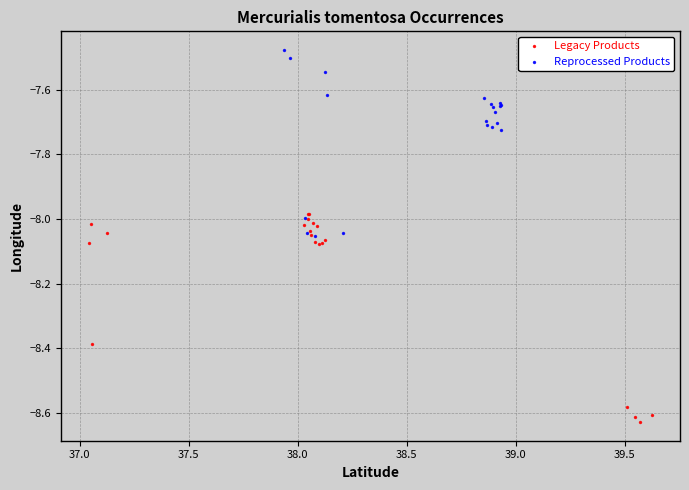

Which series reaches the minimum Y coordinate?

Legacy Products